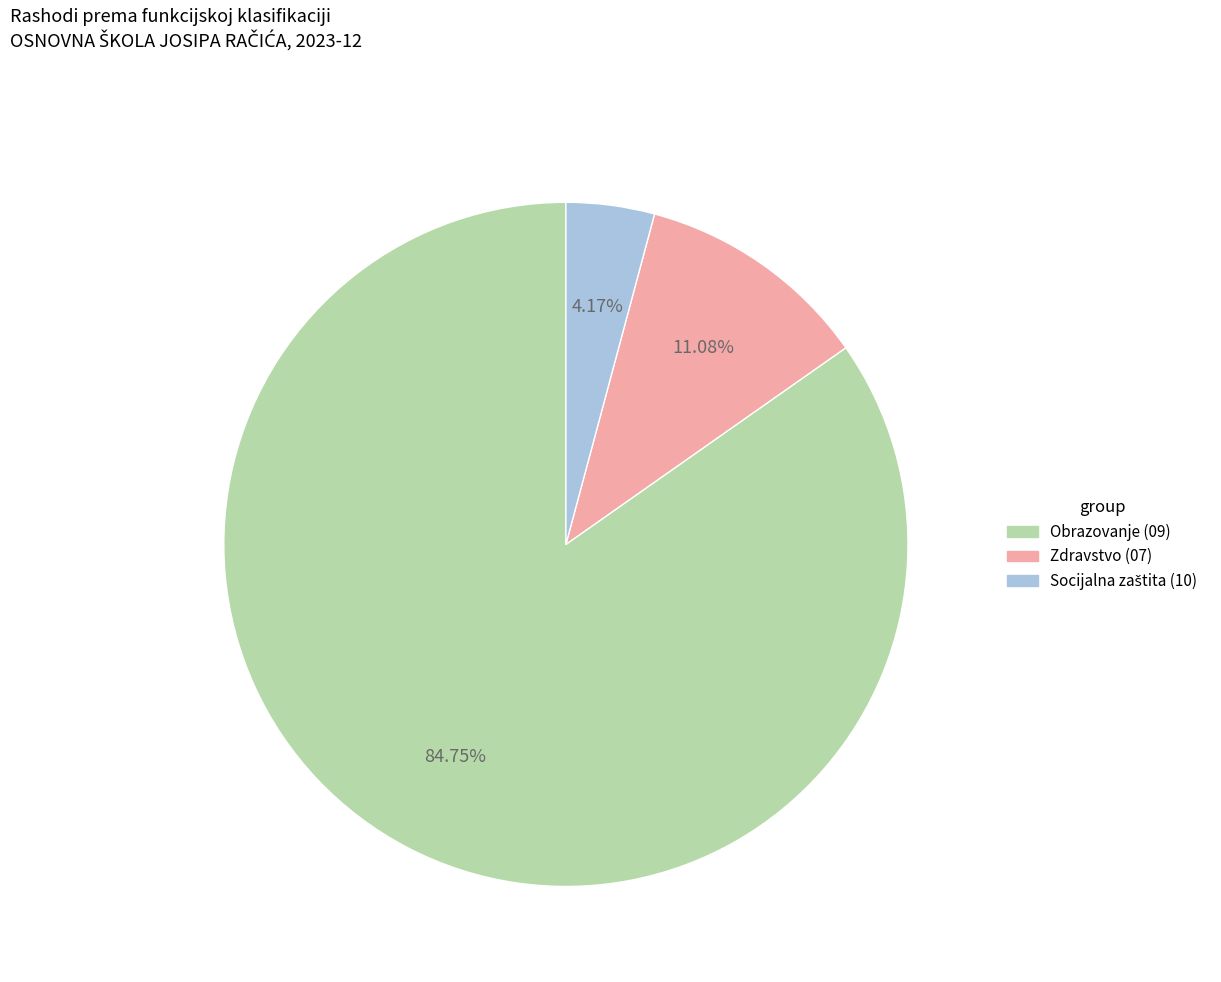

Is there any slice that represents more than half of the pie?

Yes